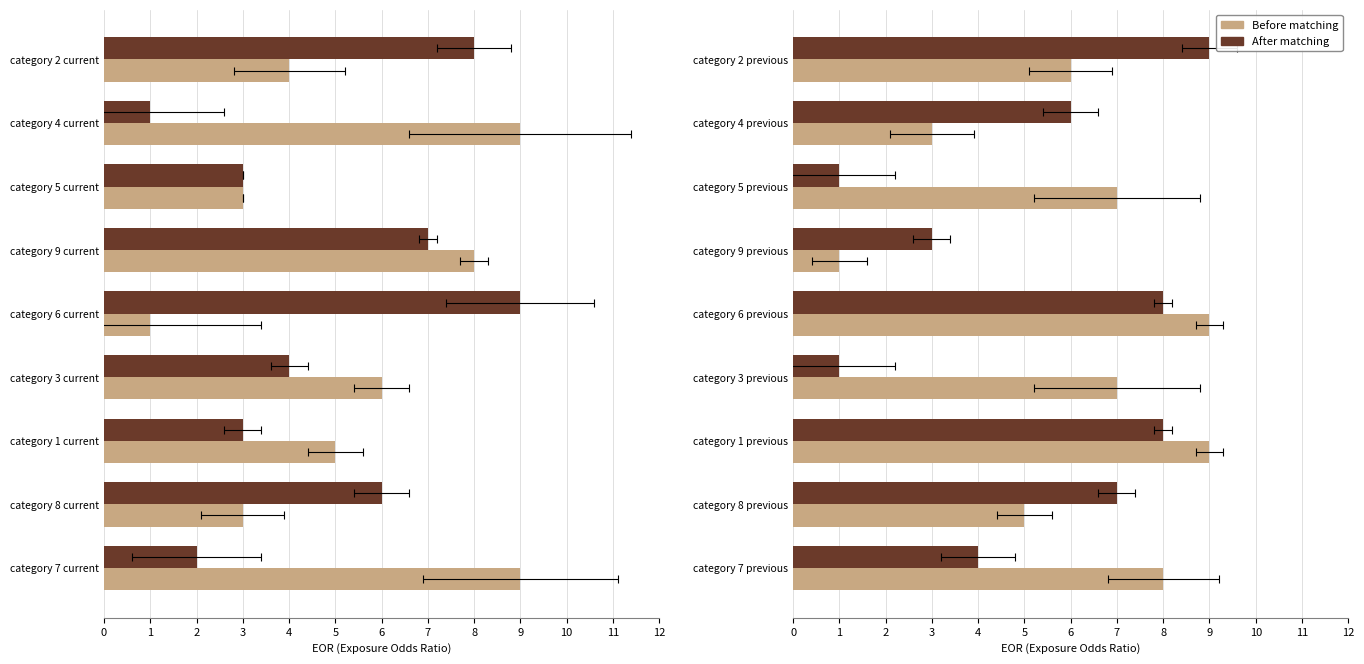

Rank the series by their maximum value, from highest to lowest.

Before matching, After matching